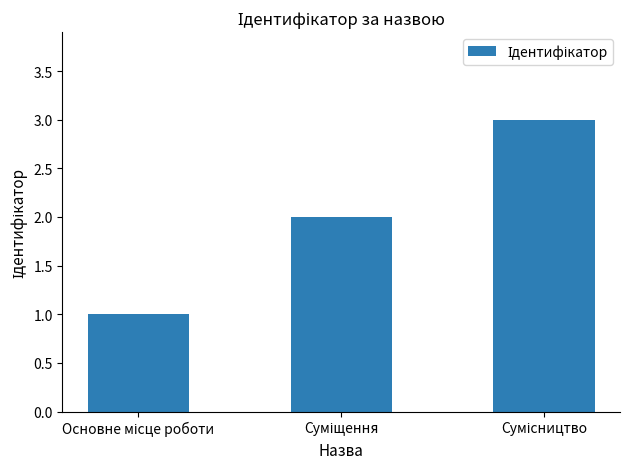

Reading left to right, what are all the values shown in this chart?

1	2	3